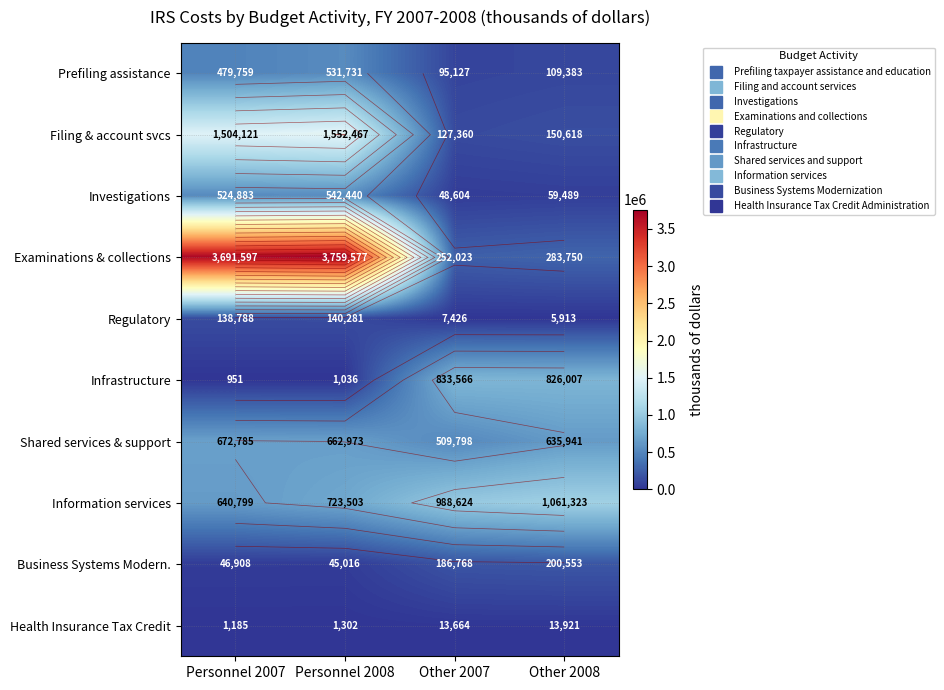

What is the maximum value shown in the chart?

3759577